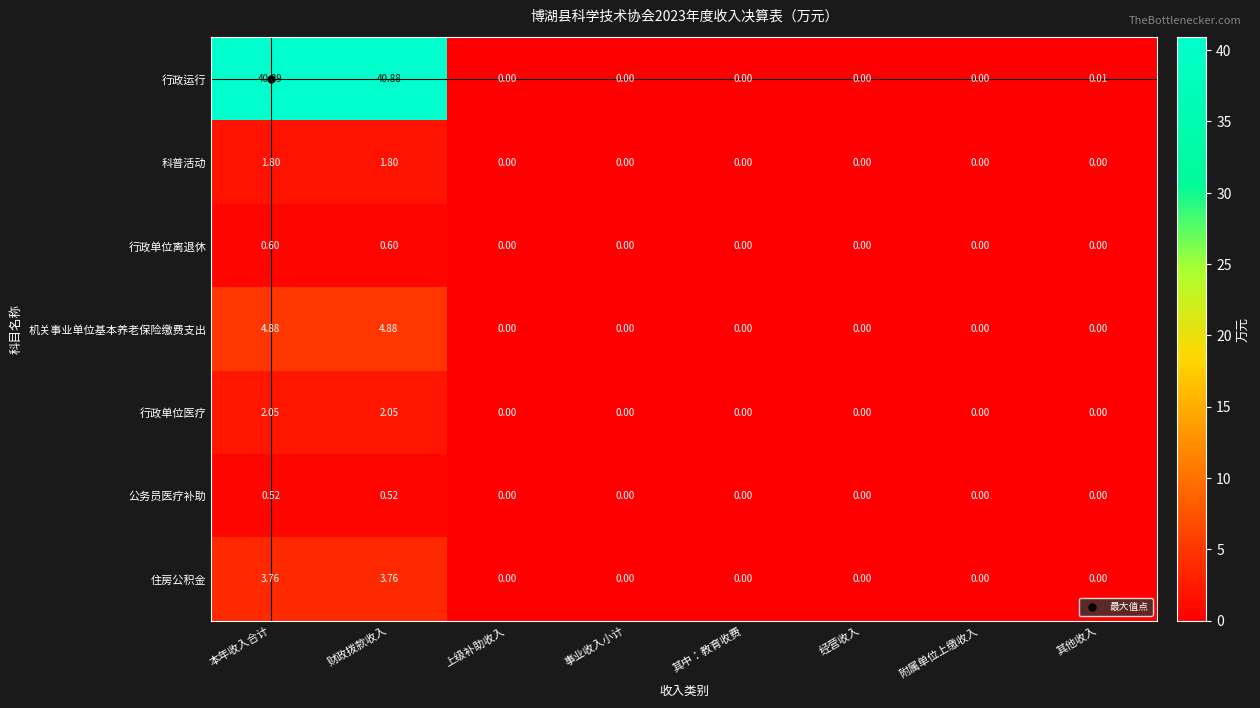

Rank the series by their maximum value, from highest to lowest.

行政运行, 机关事业单位基本养老保险缴费支出, 住房公积金, 行政单位医疗, 科普活动, 行政单位离退休, 公务员医疗补助